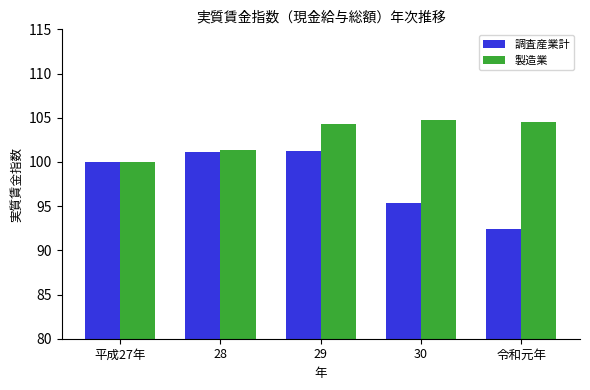

List the series in order of their peak value, highest first.

製造業, 調査産業計